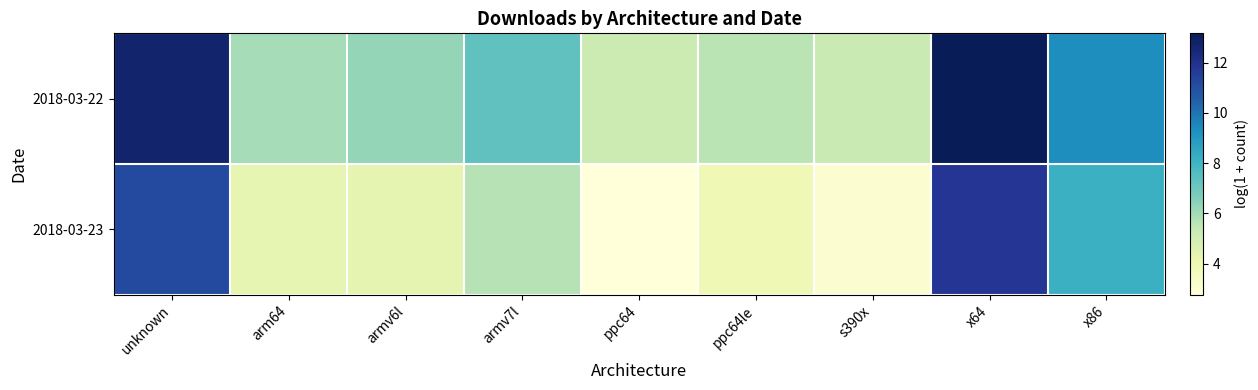

What is the total value across all series at armv7l?

13.0